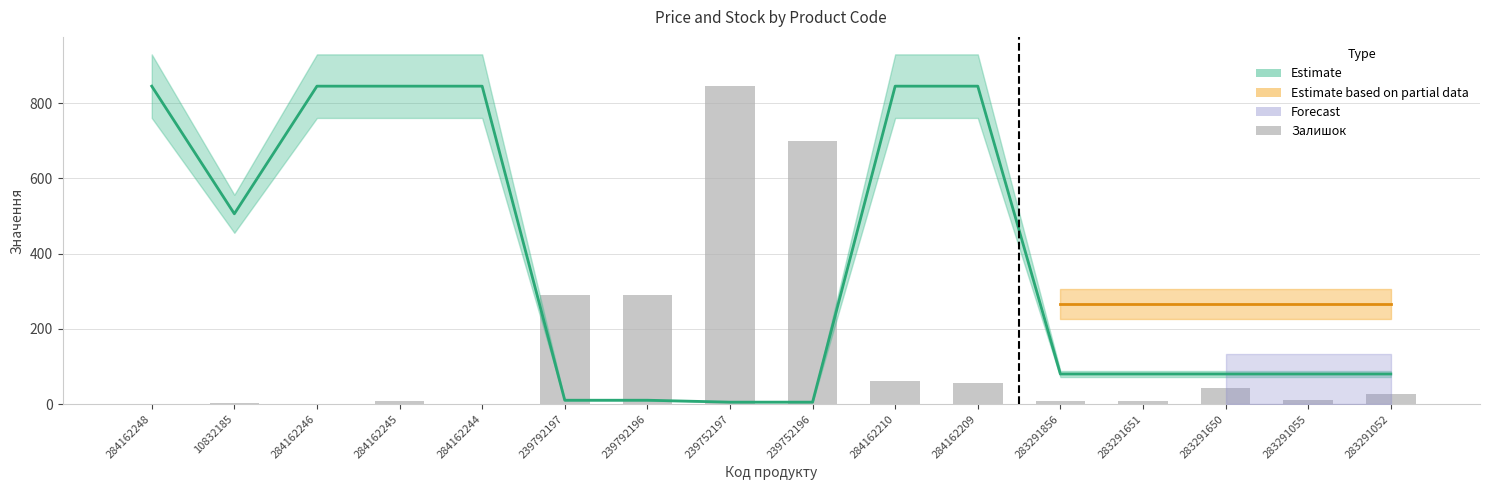

How many bars are there in total?

16